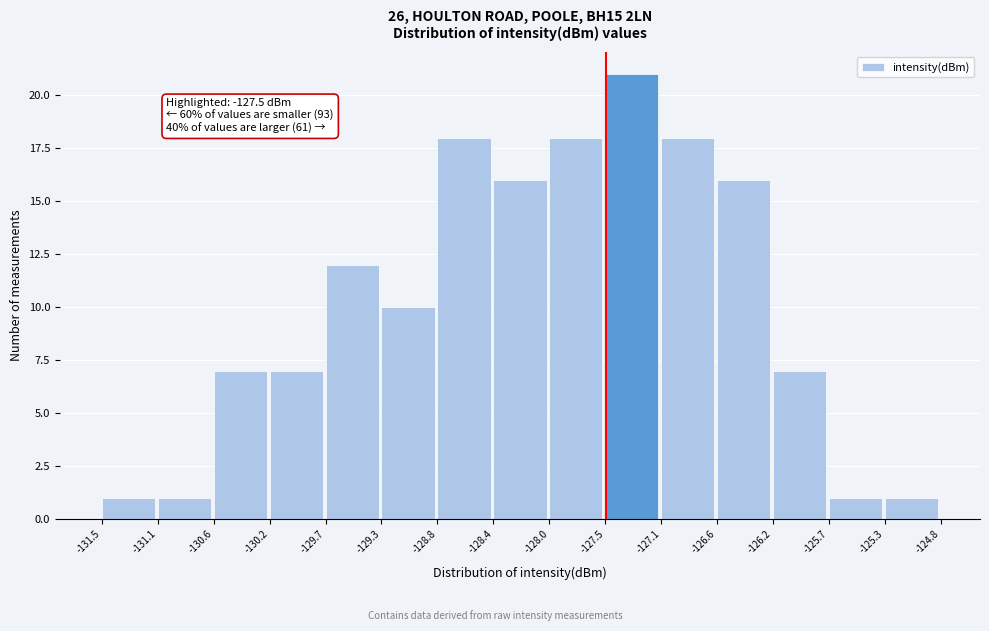

Which range on the x-axis has the tallest bar?

-127.5 to -127.1